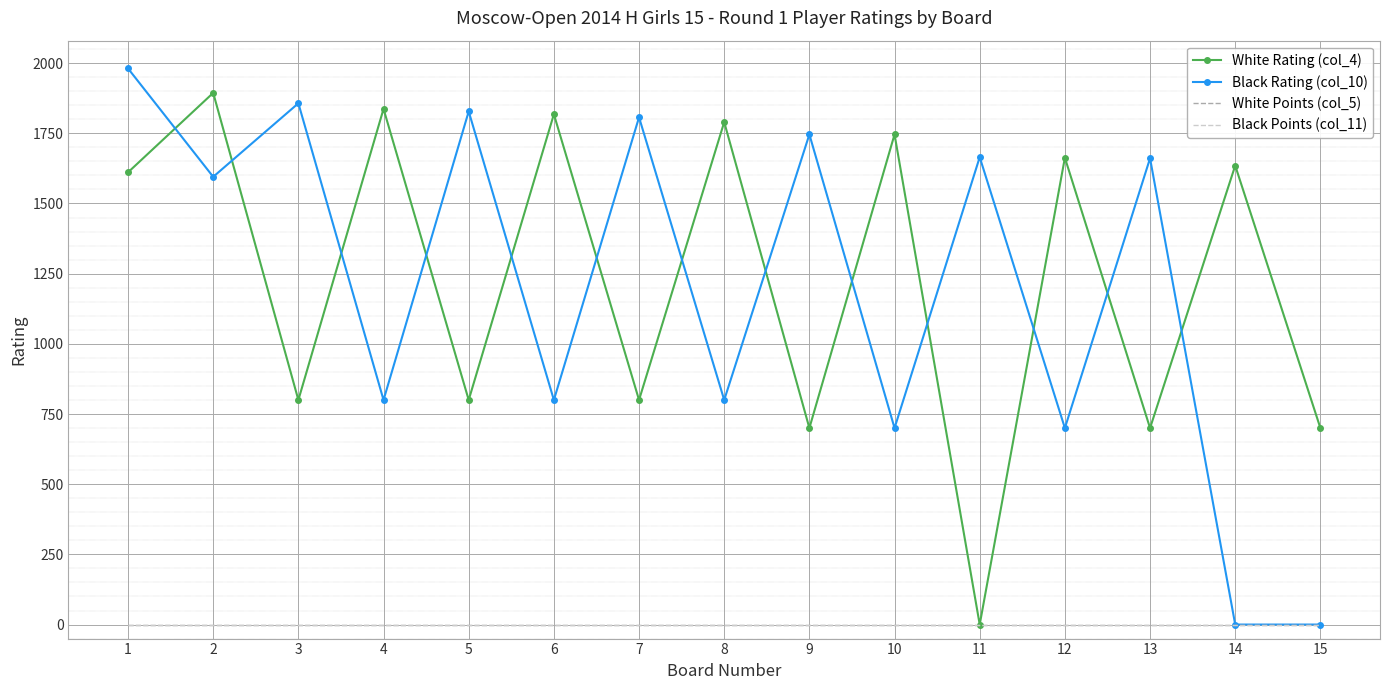

At which label is White Points (col_5) closest to 0?

1